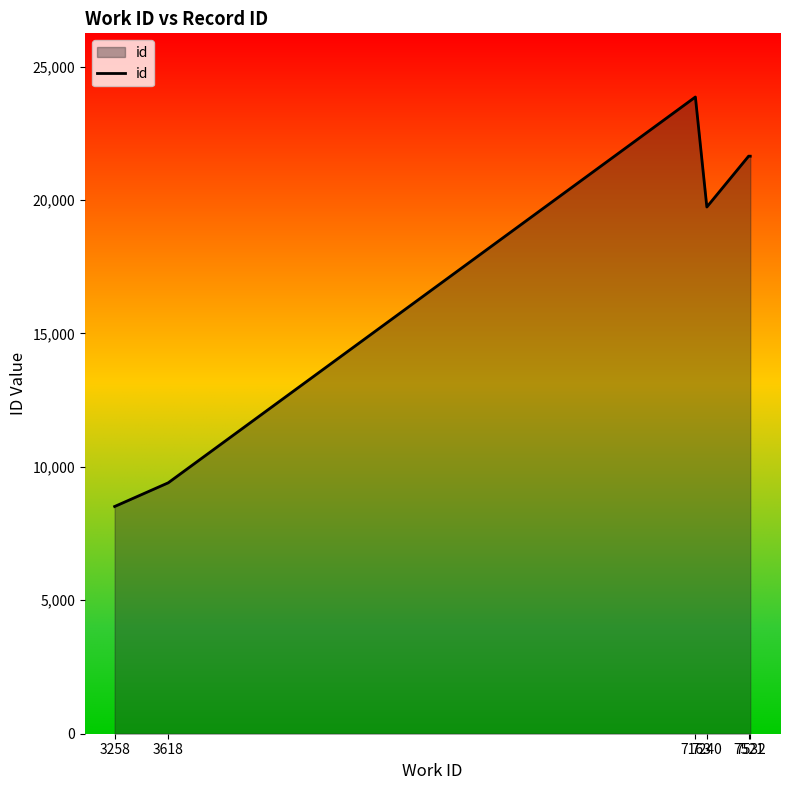

What is the difference between the maximum and second lowest values?

14458